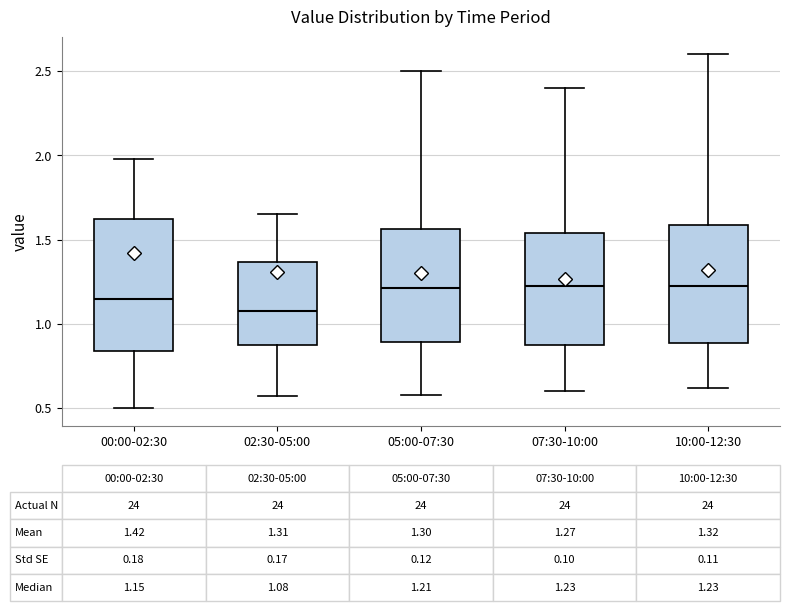

Which box is the tallest, from its lower edge to its upper edge?

00:00-02:30